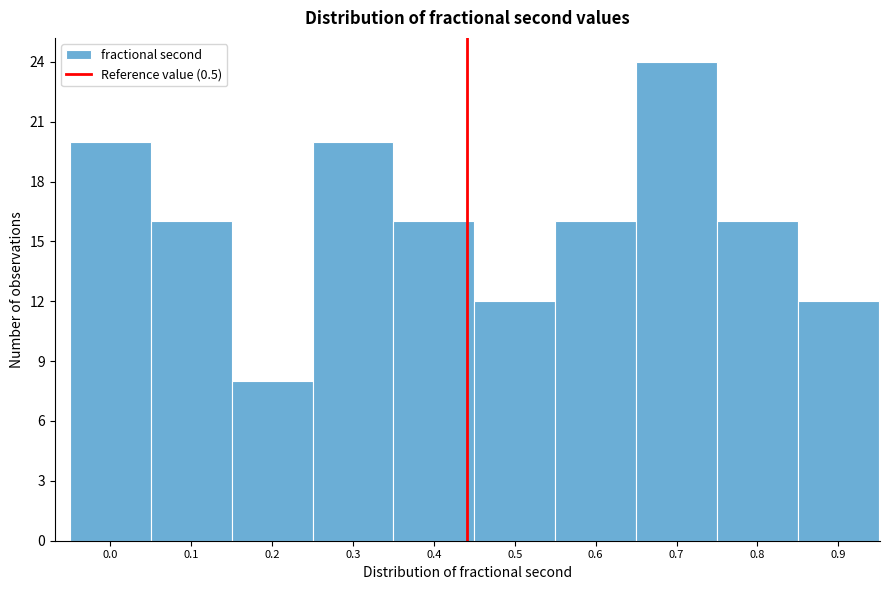

Reading right to left, what are all the values shown in this chart?

12	16	24	16	12	16	20	8	16	20